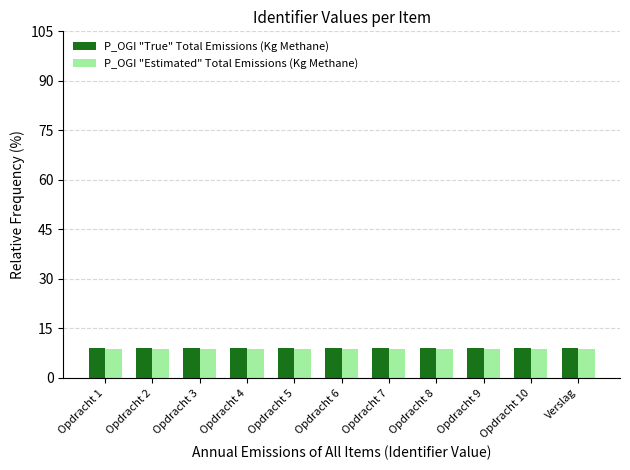

What is the total value across all series at Opdracht 3?

18.0